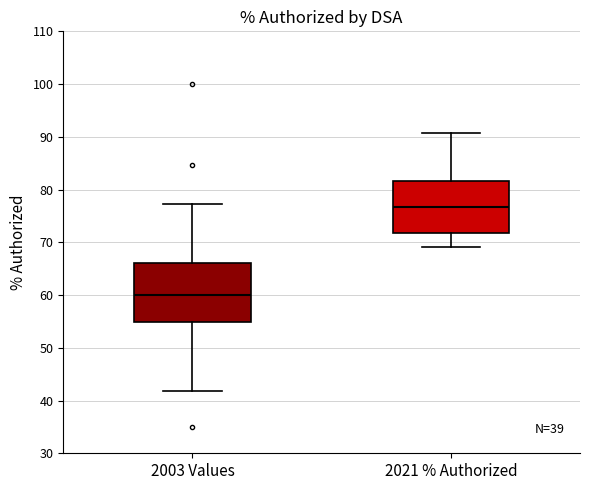

Where does the median line of the box for 2003 Values sit on the y-axis? The values are not printed on the chart, so give them approximately, as read against the axis.

60